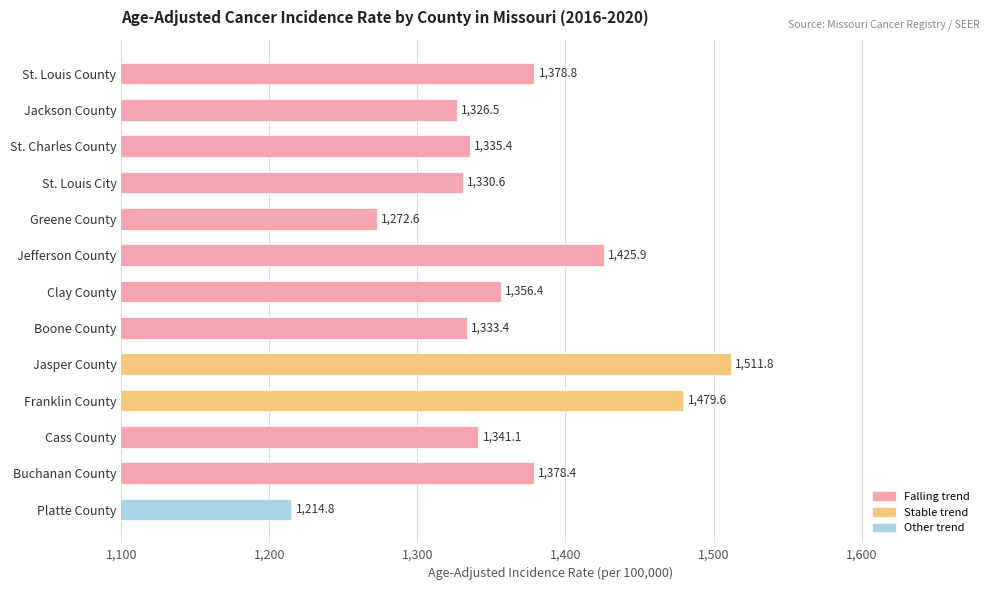

What is the label of the 8th bar from the bottom?

Jefferson County